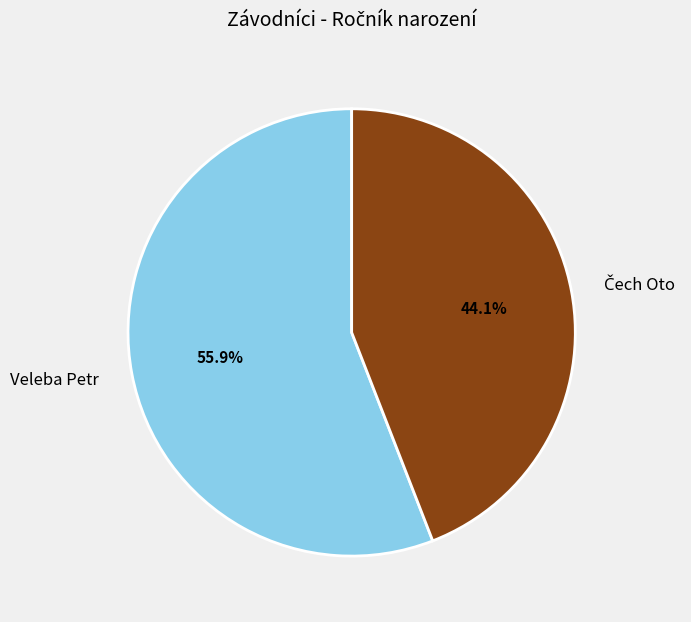

What is the largest slice in the pie chart?

Veleba Petr